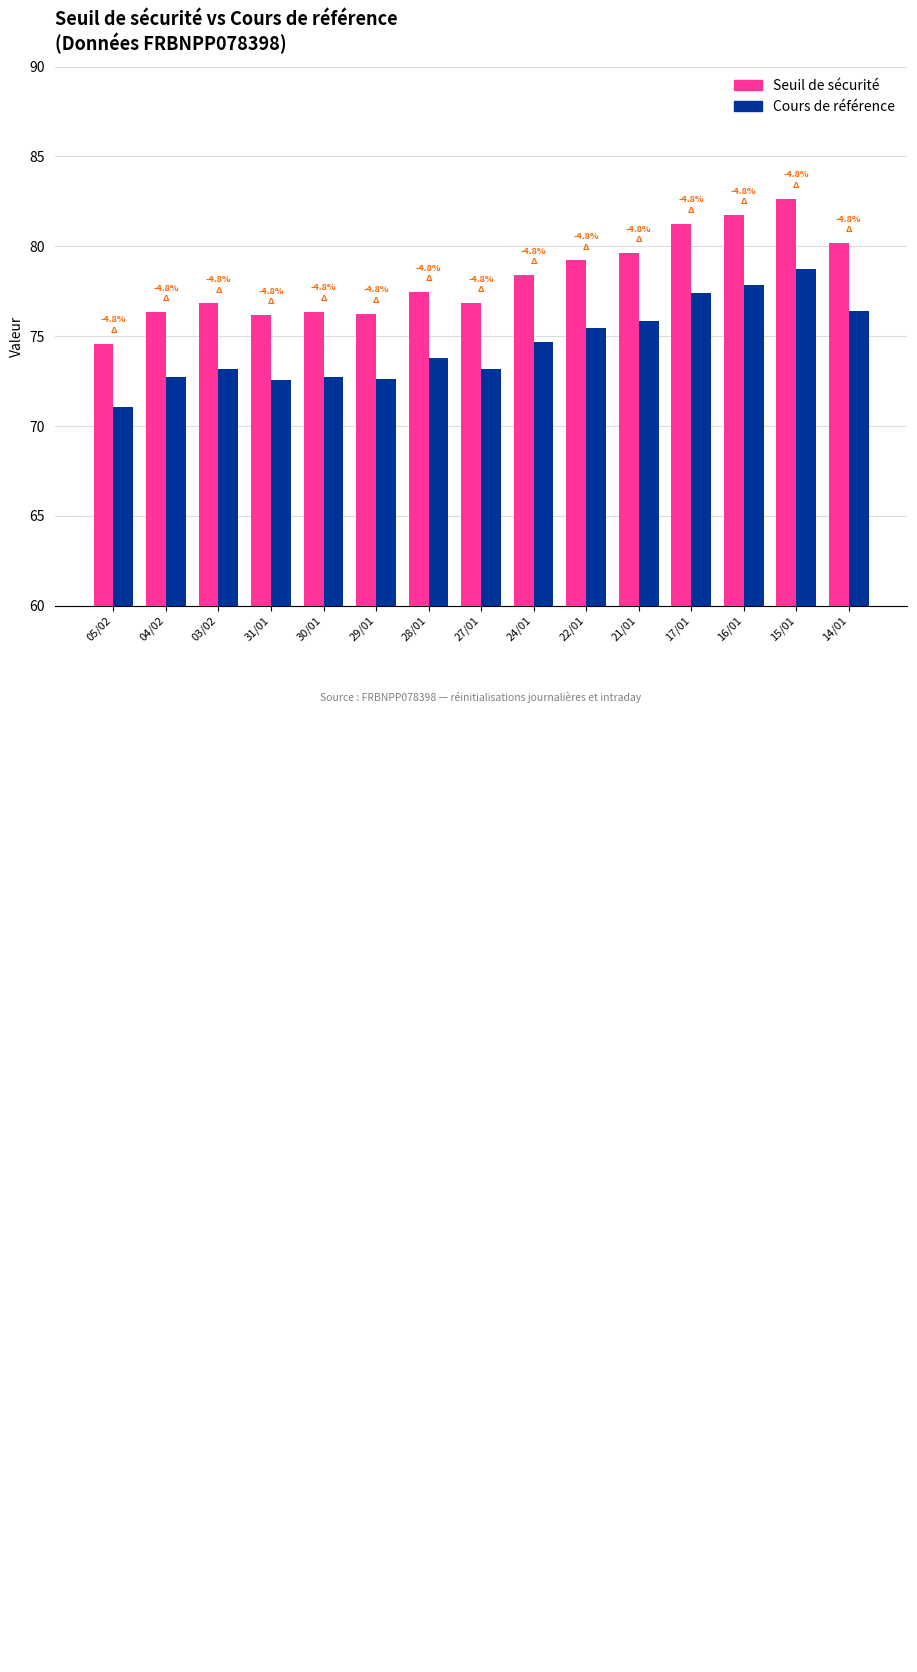

What is the total value across all series at 15/01?

161.4